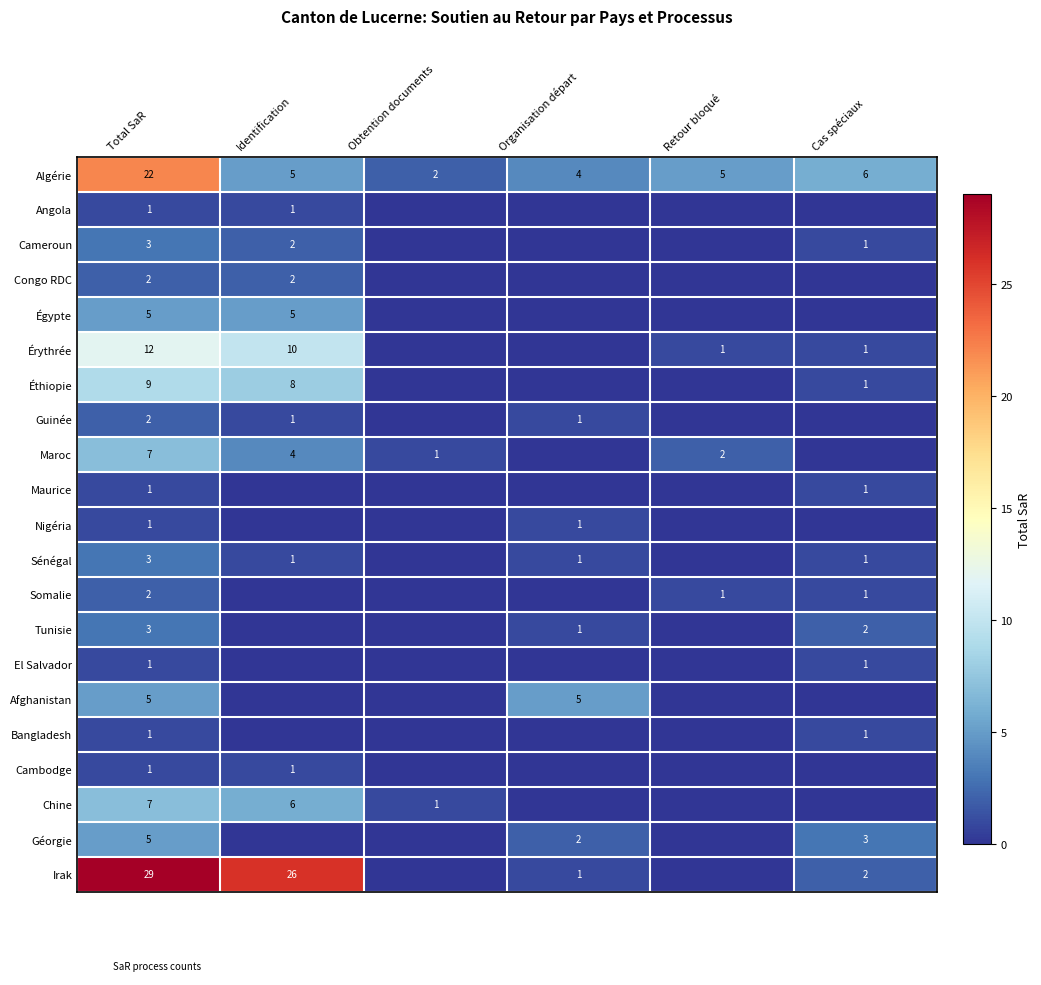

Which category has the highest value across all series?

Total SaR